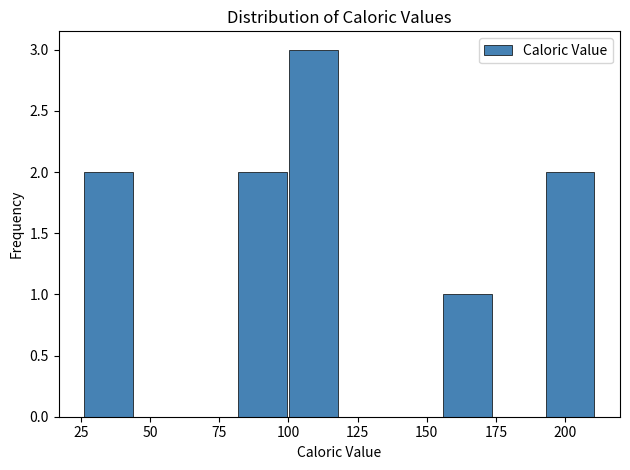

Read against the x-axis, roughly where is the centre of the tallest bar?

110